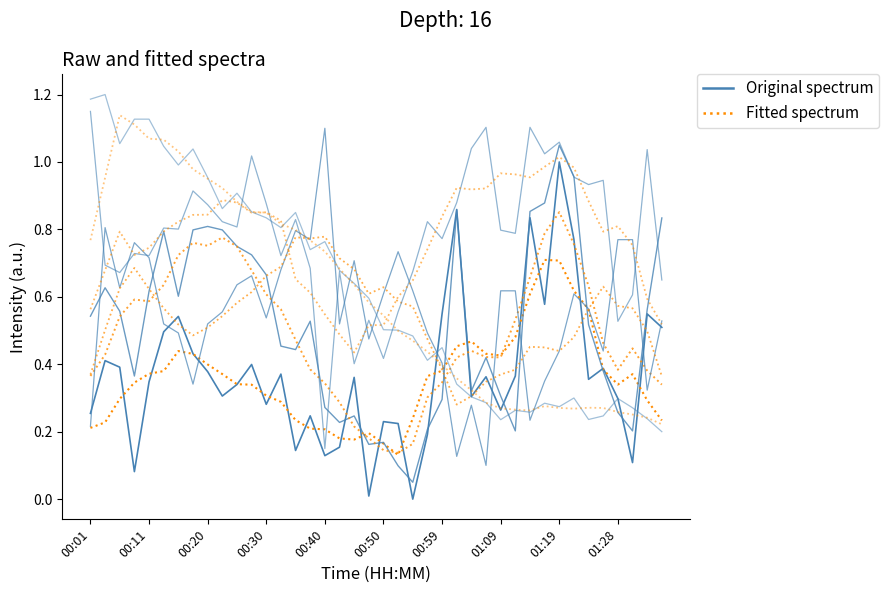

Is this an area chart (filled region under the line)?

No